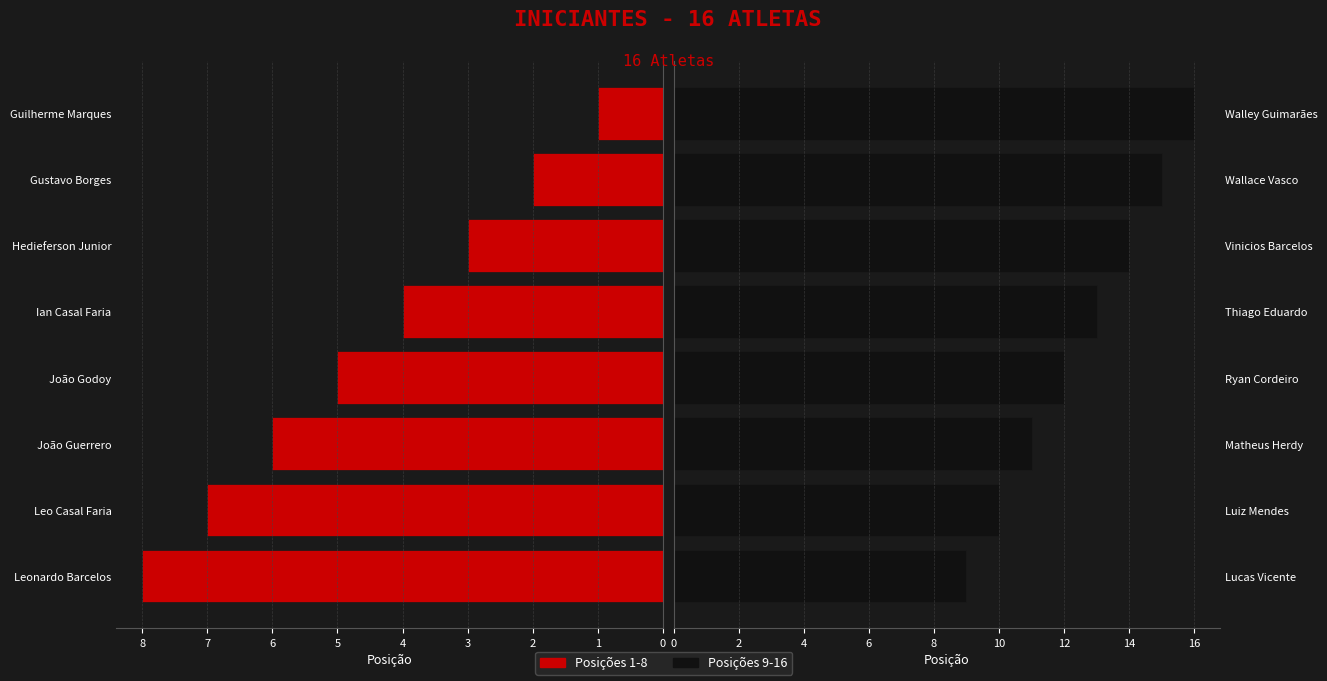

How many groups of bars are there?

8